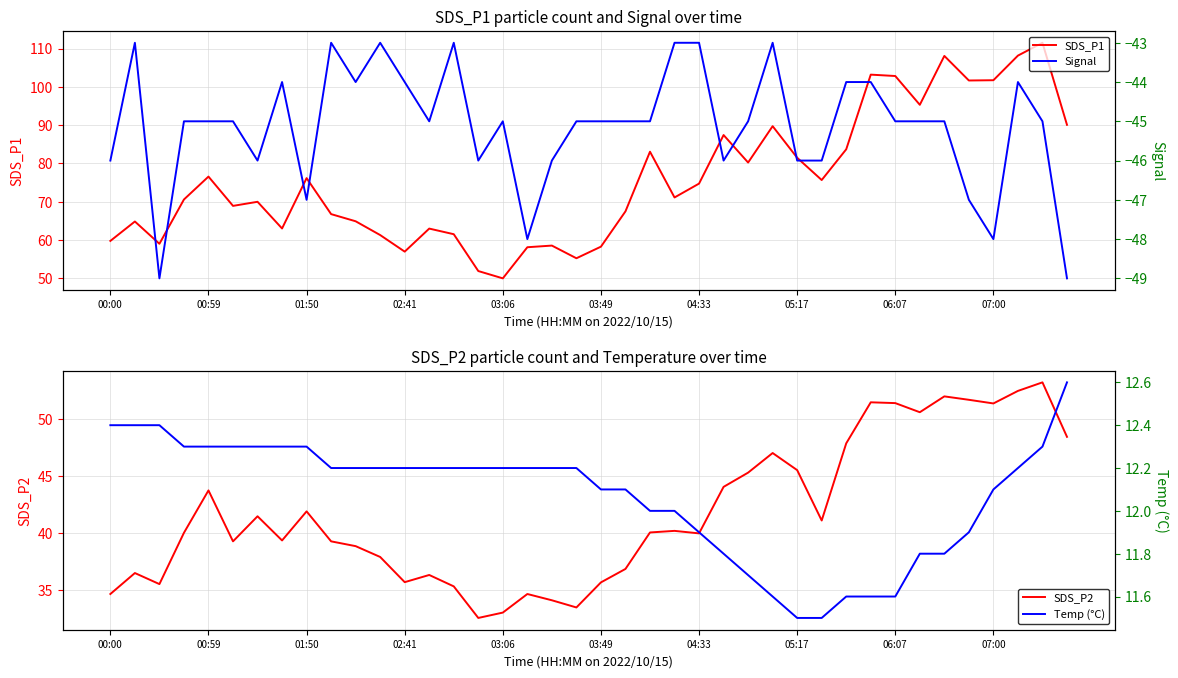

At how many categories does at least one series exceed 92?

8